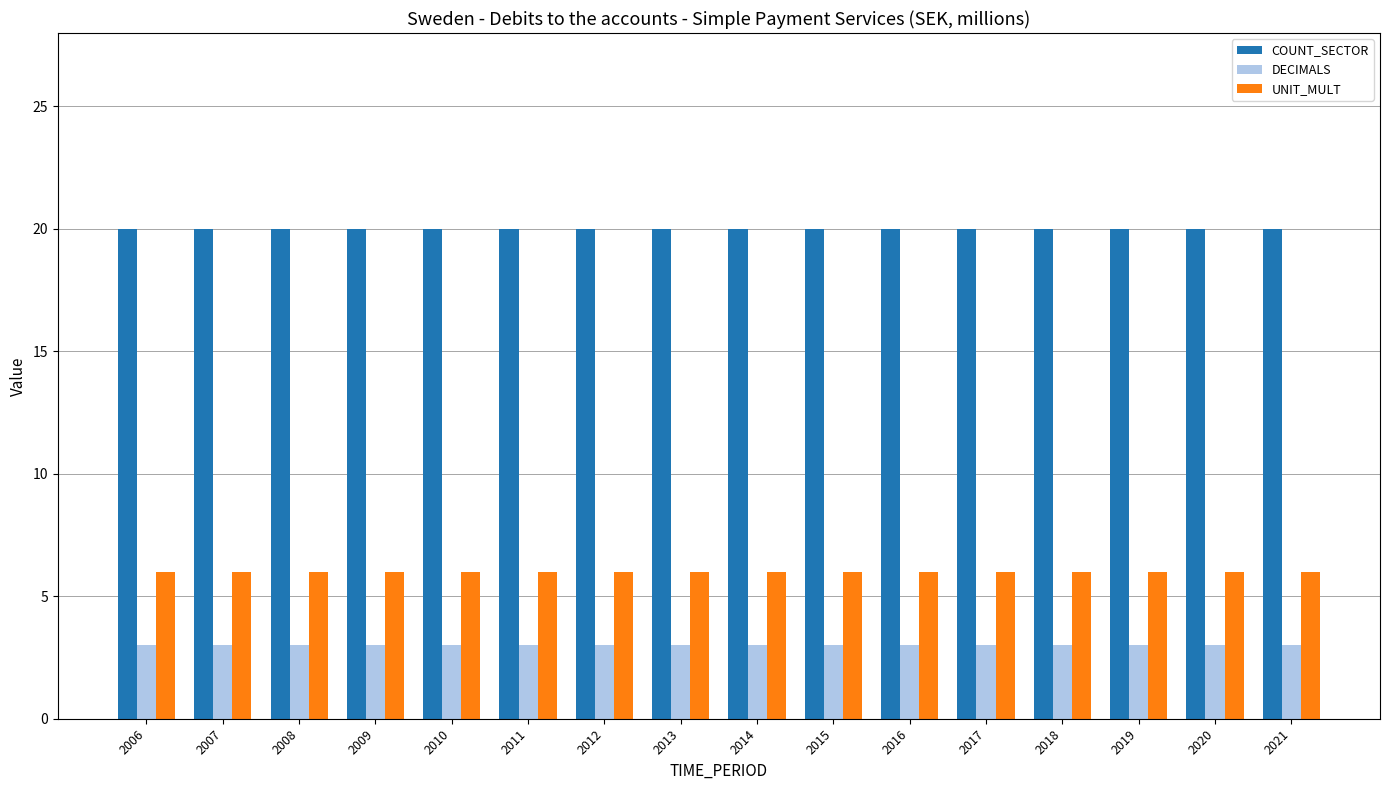

Does the chart contain any negative values?

No